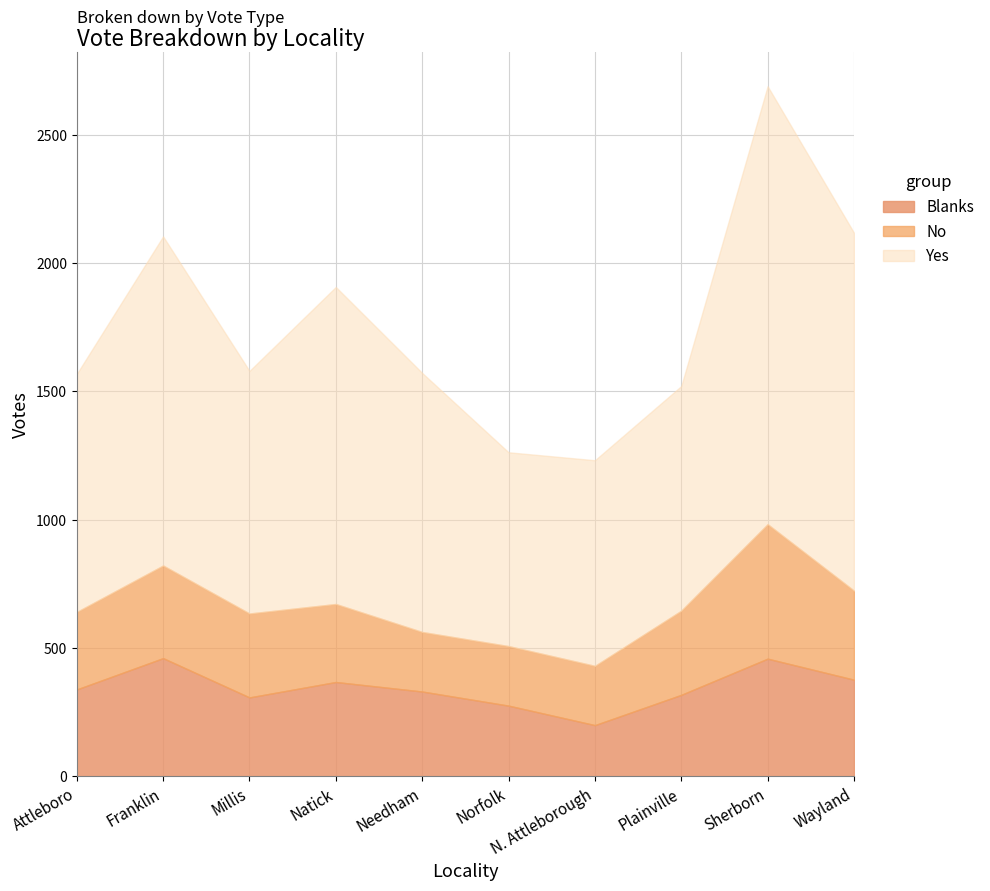

What is the difference between the maximum and minimum values in the No series?

293